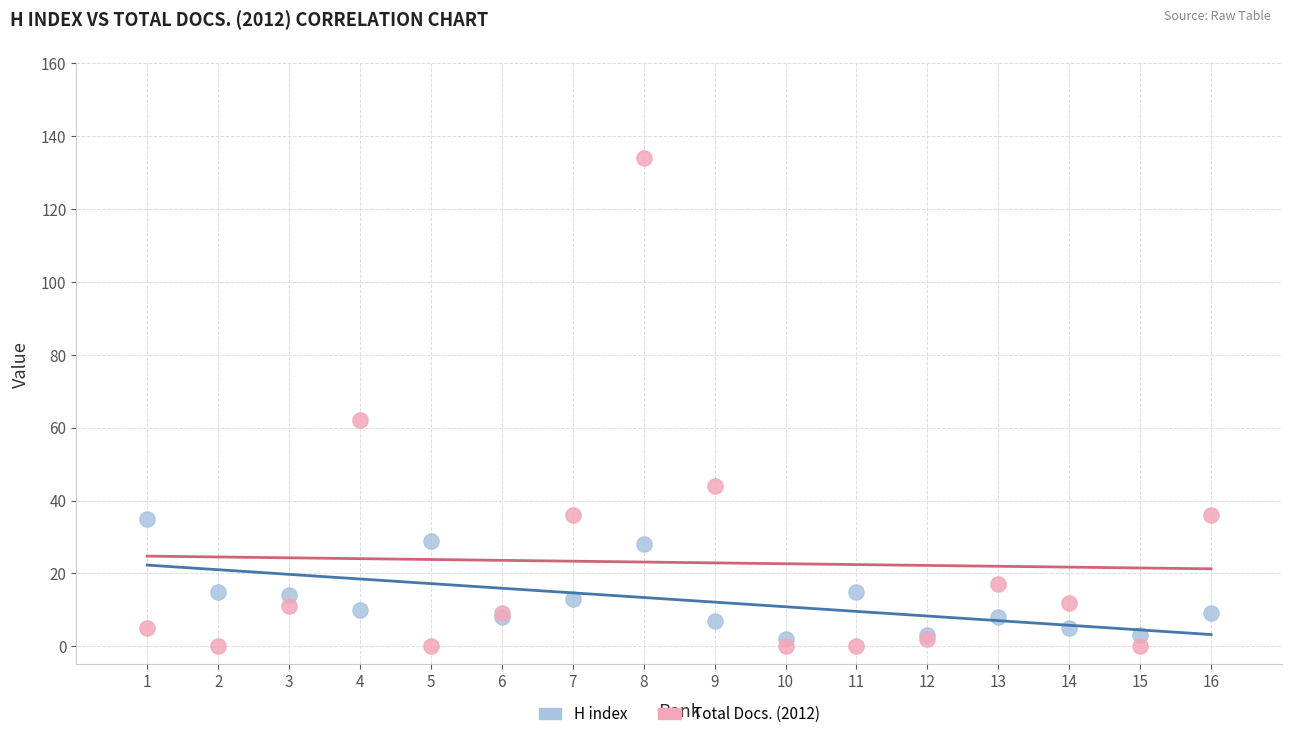

Which series has the largest Y range (max minus min)?

Total Docs. (2012)